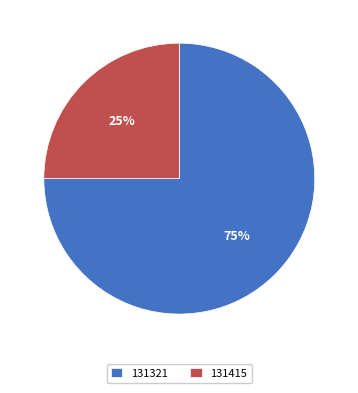

Is the sum of 131321 and 131415 greater than half?

Yes